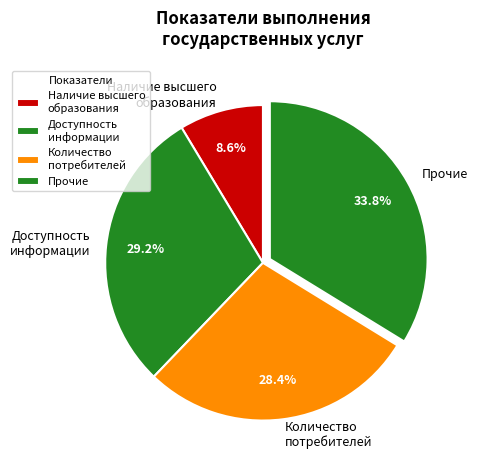

Is there any slice that represents more than half of the pie?

No